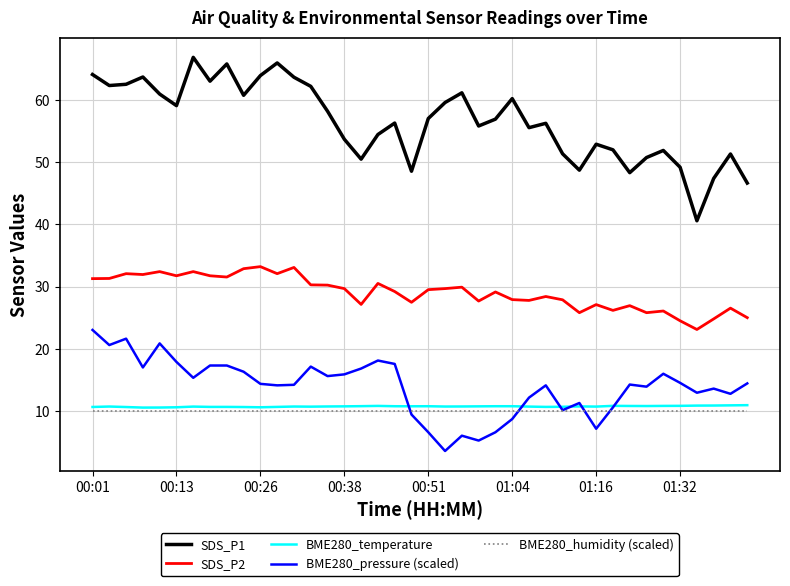

Which series has the largest total across all categories?

SDS_P1